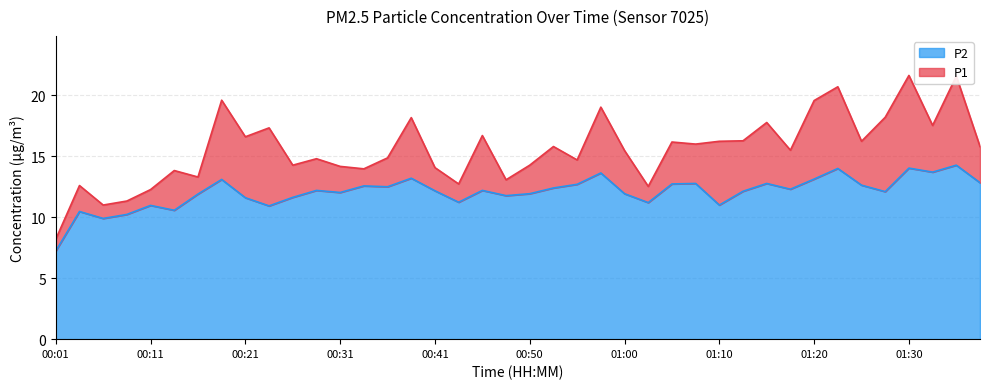

What is the approximate value of P1 at 01:15?

17.8